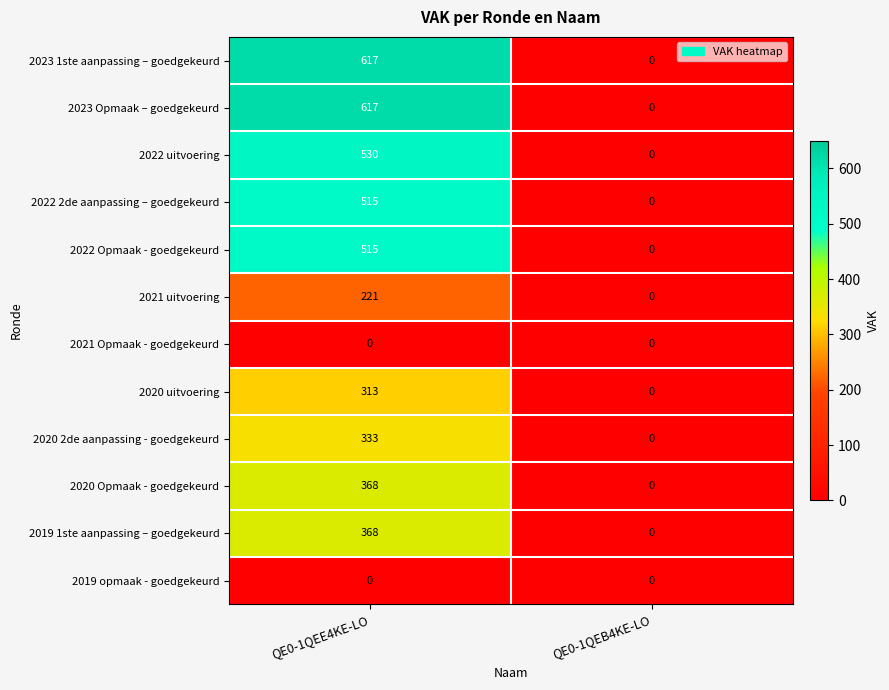

True or false: 2022 Opmaak - goedgekeurd has a value of 770 at QE0-1QEE4KE-LO.

False